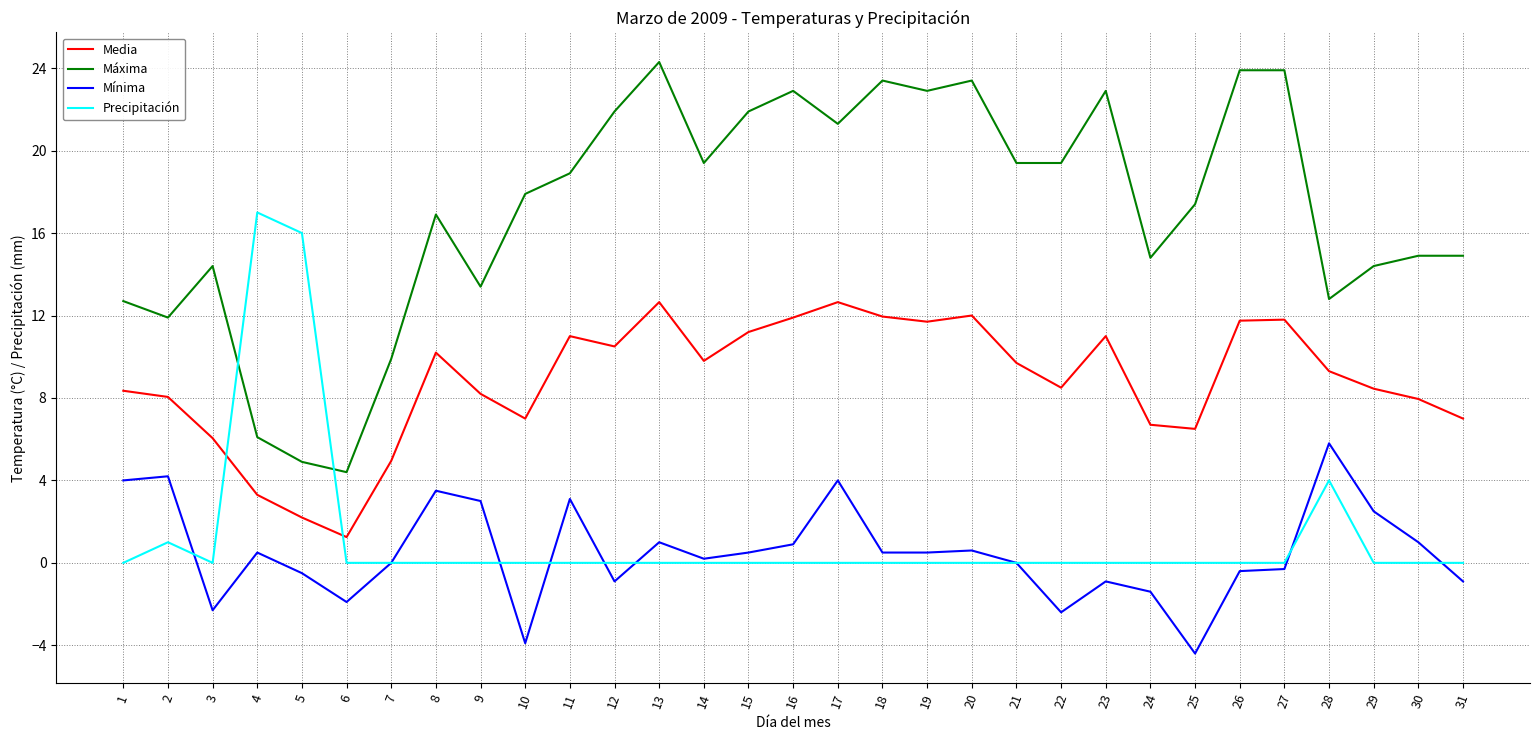

True or false: Media and Mínima intersect in this chart.

False